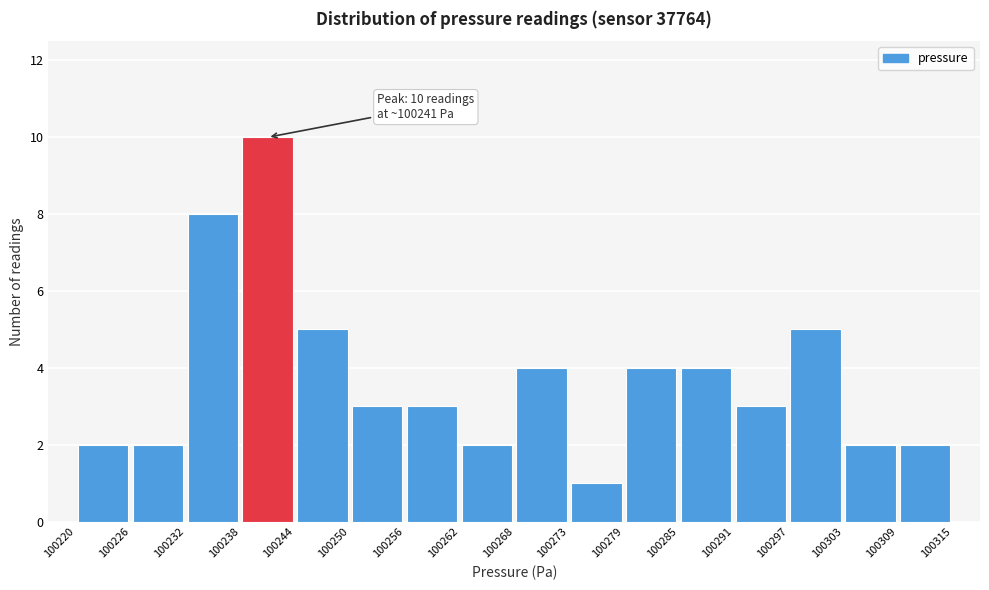

Over which range of the x-axis is the bar tallest?

100238 to 100244